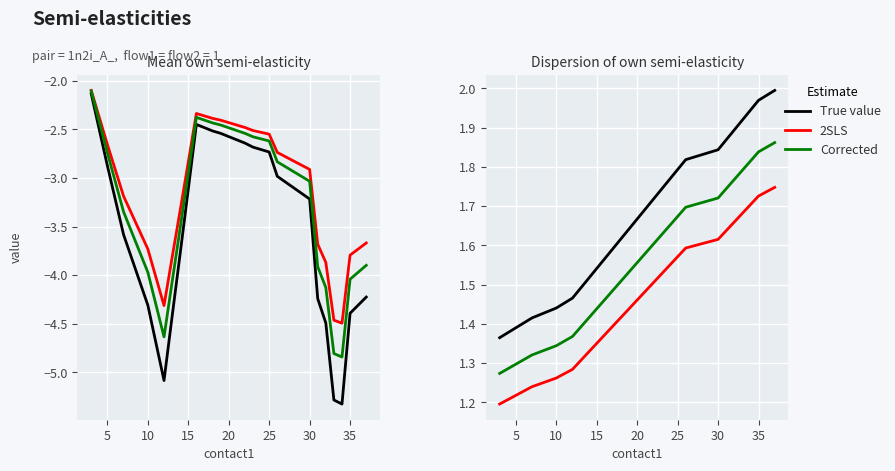

What is the difference between the maximum and second lowest values in the True value series?

0.6